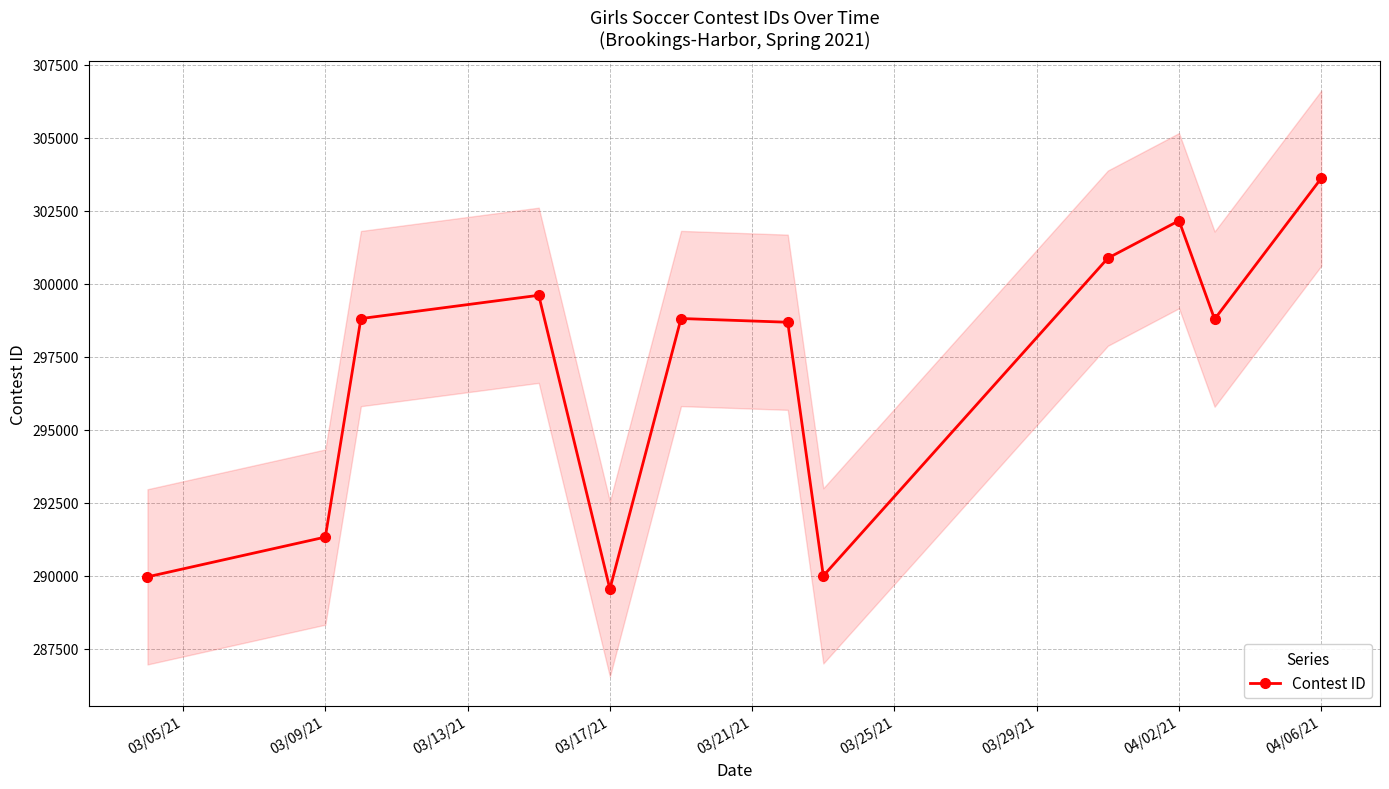

Reading left to right, list all the values displayed in this chart.

289960	291322	298803	299601	289544	298806	298678	289994	300873	302156	298784	303610